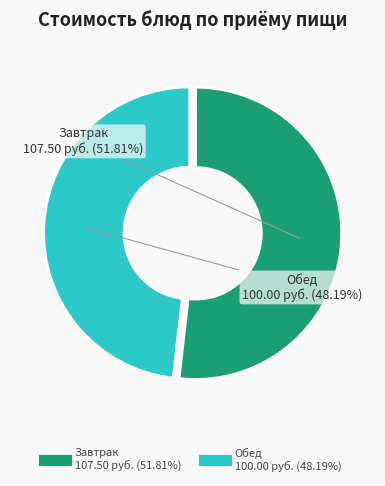

Is there a majority slice in this chart?

Yes